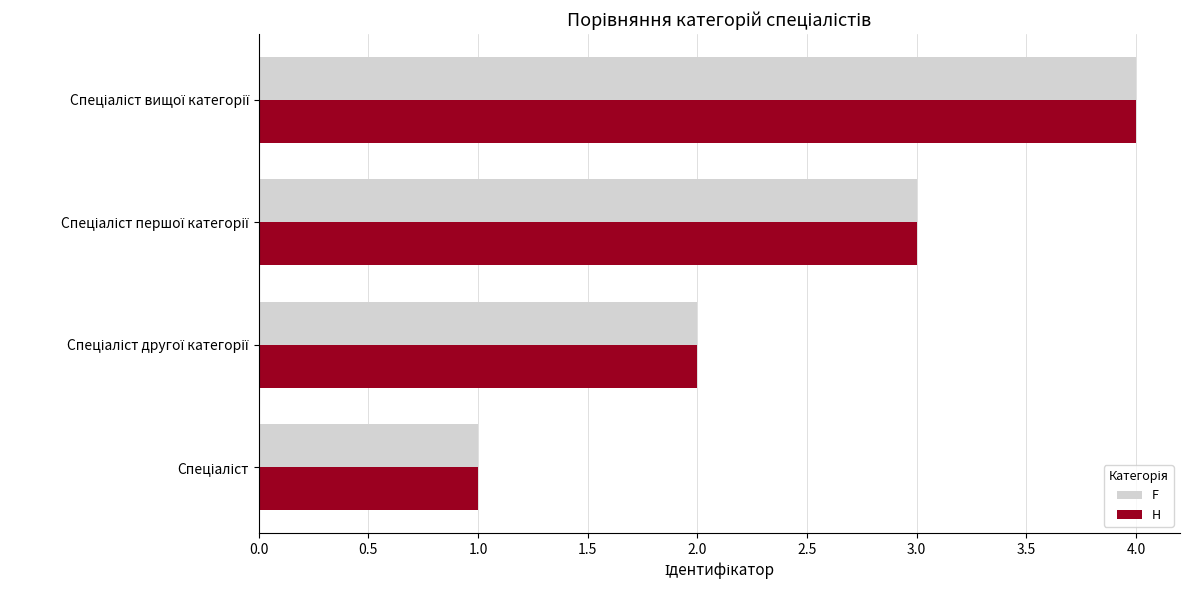

What is the maximum value for F?

4